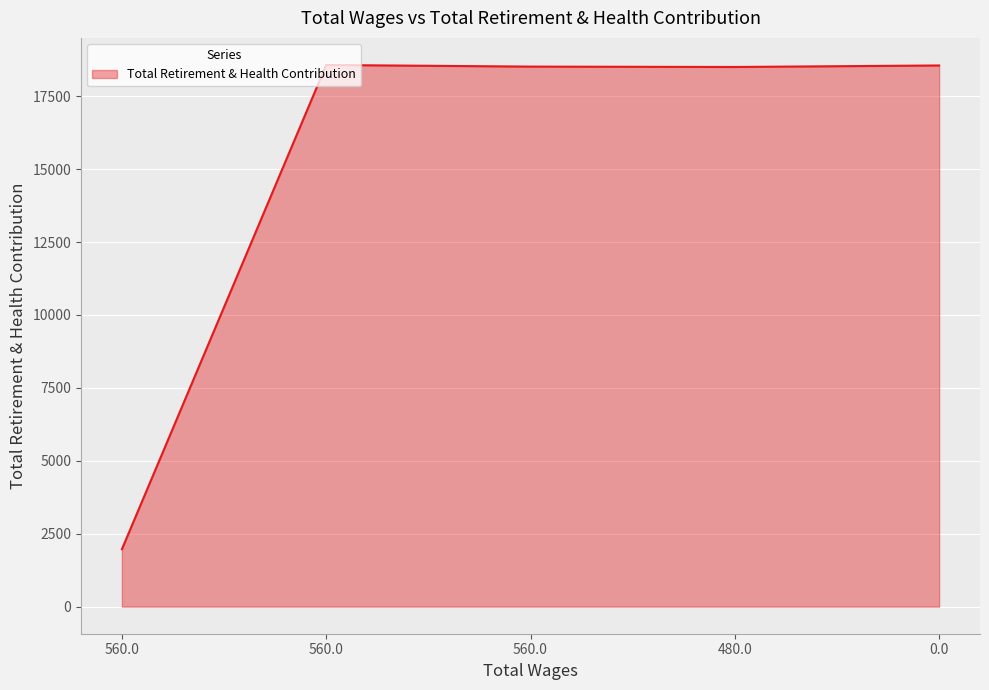

What is the value of the 4th point from the left?

18503